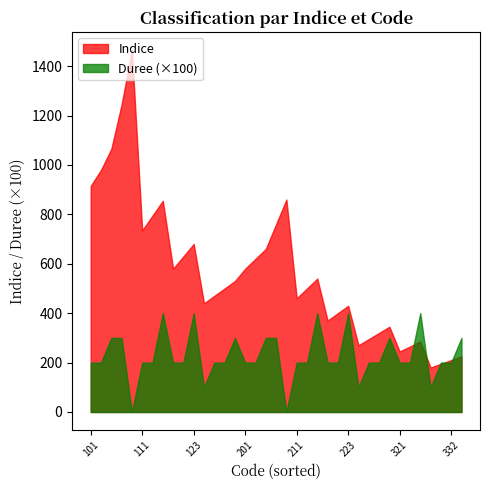

Which series has the largest total across all categories?

Indice